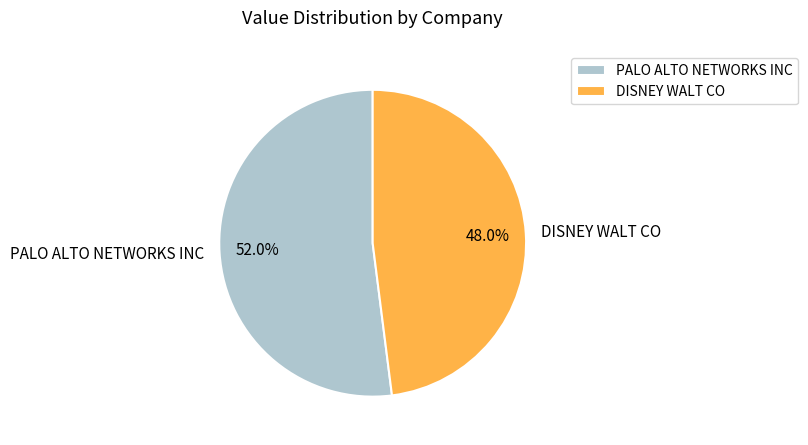

What is the total percentage of DISNEY WALT CO and PALO ALTO NETWORKS INC?

100.0%